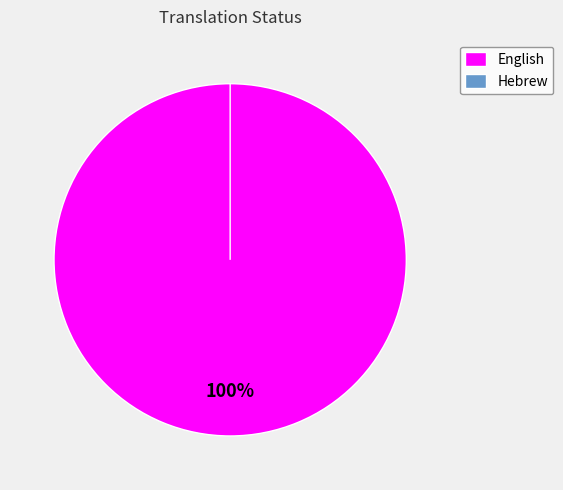

What is the smallest slice in the pie chart?

Hebrew